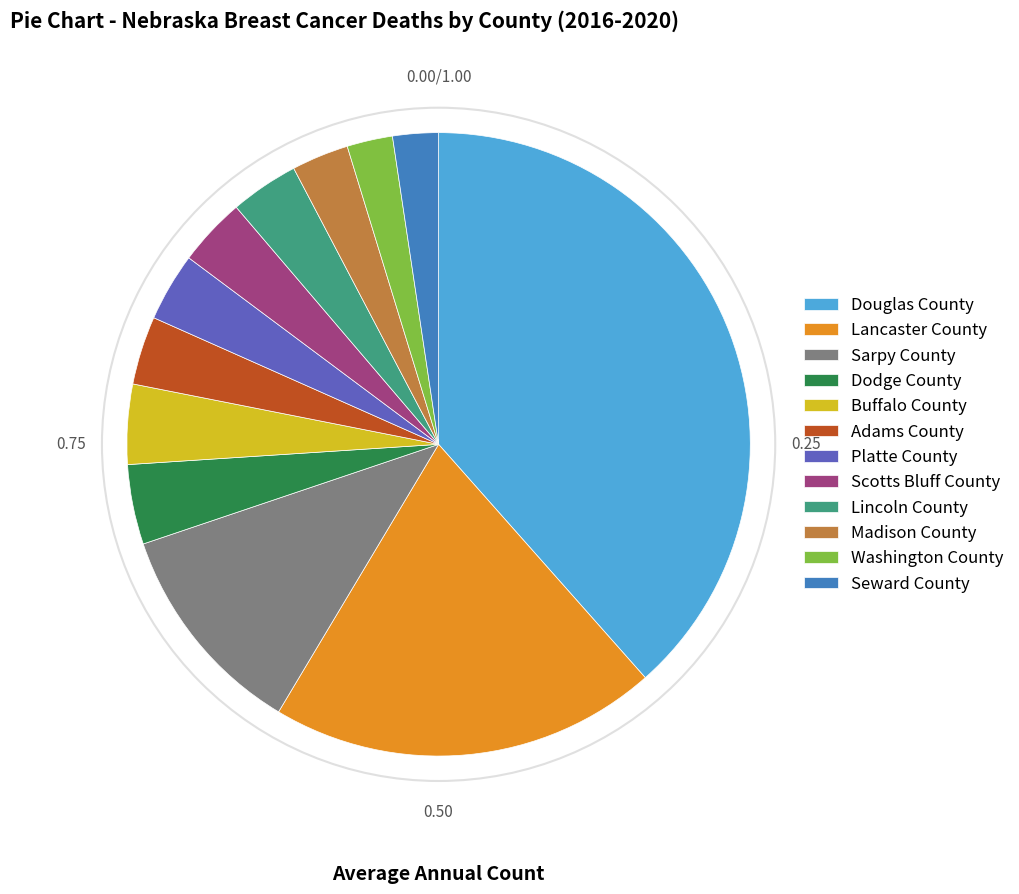

Combined, do Lincoln County and Scotts Bluff County account for over 50%?

No